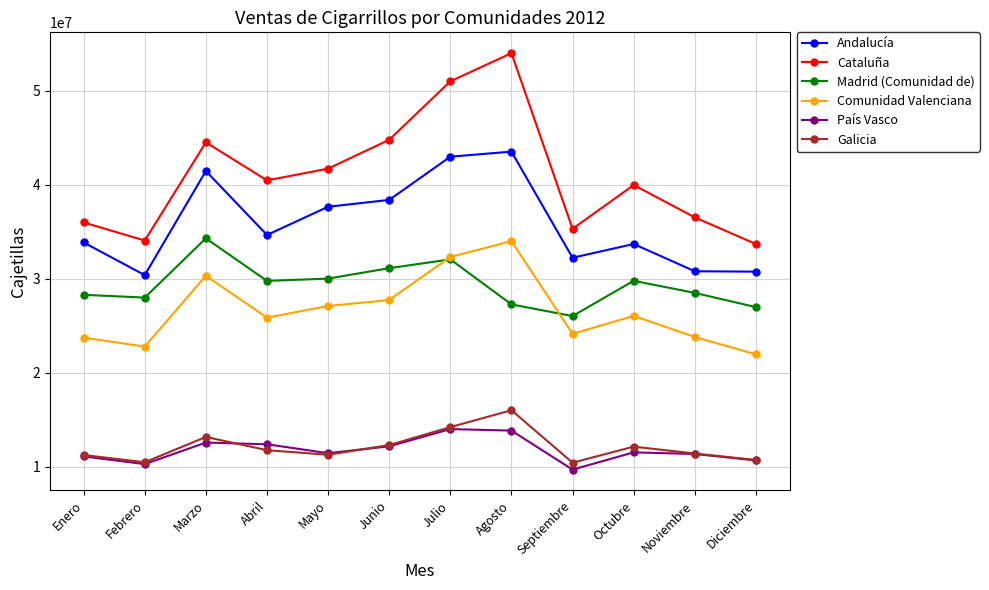

What is the label of the 1st point from the left?

Enero